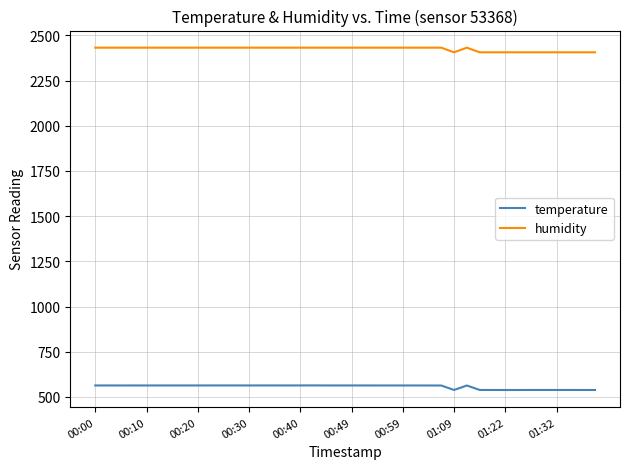

True or false: humidity and temperature cross at least once.

False